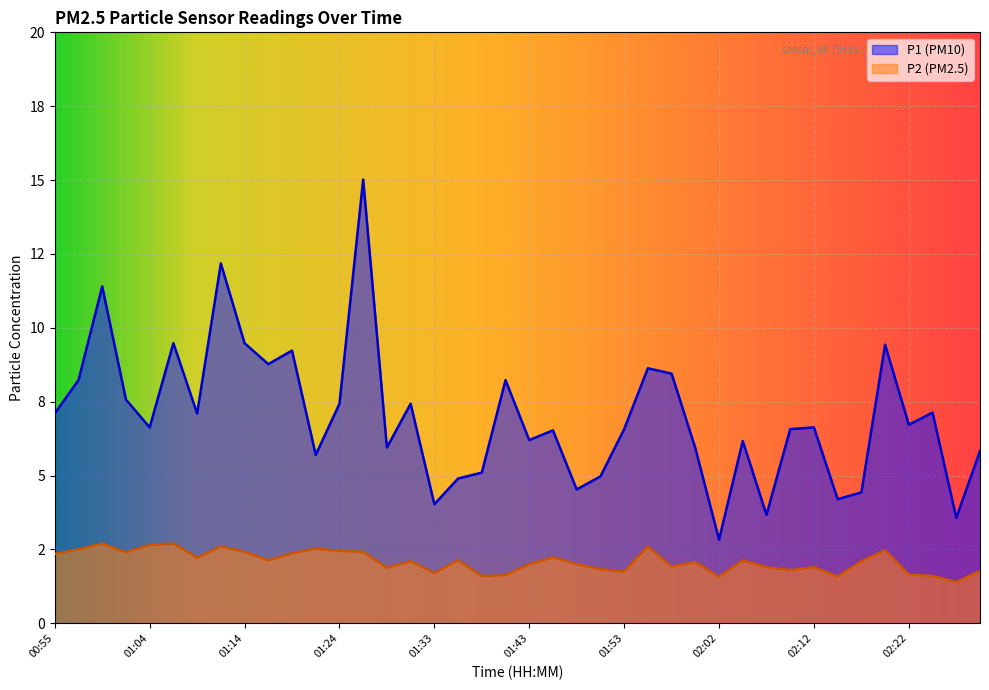

What are all the series names shown in the legend?

P1 (PM10), P2 (PM2.5)